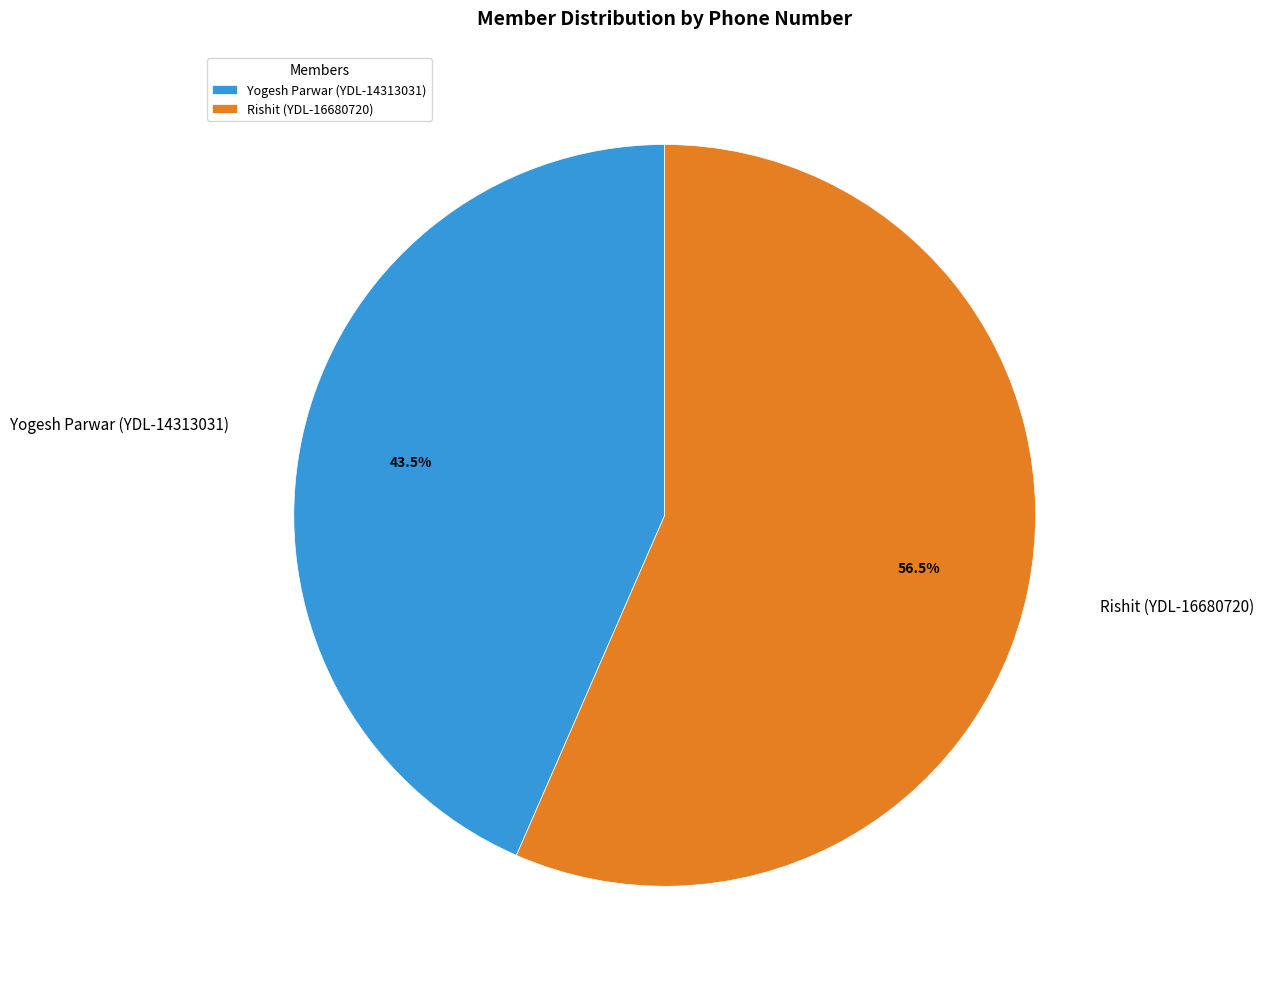

What is the largest slice in the pie chart?

Rishit (YDL-16680720)